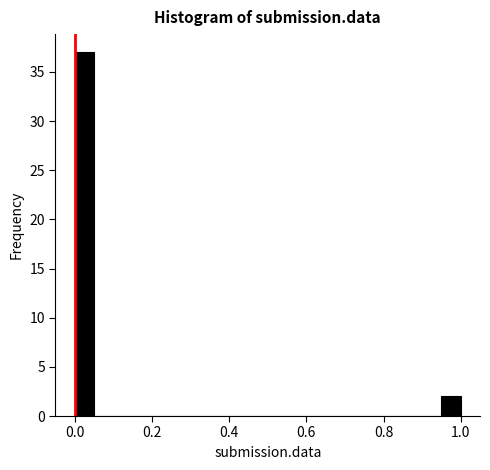

Around what value on the x-axis is the tallest bar? Give the approximate position of its centre, as read against the axis.

0.02